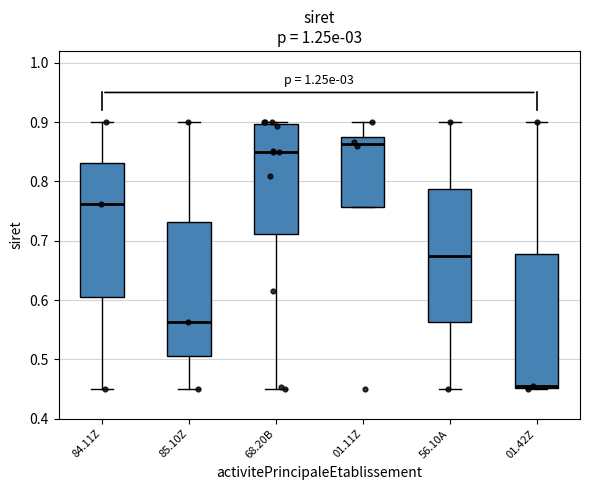

Where is the upper edge of the box for 68.20B on the y-axis? The values are not printed on the chart, so give them approximately, as read against the axis.

0.90